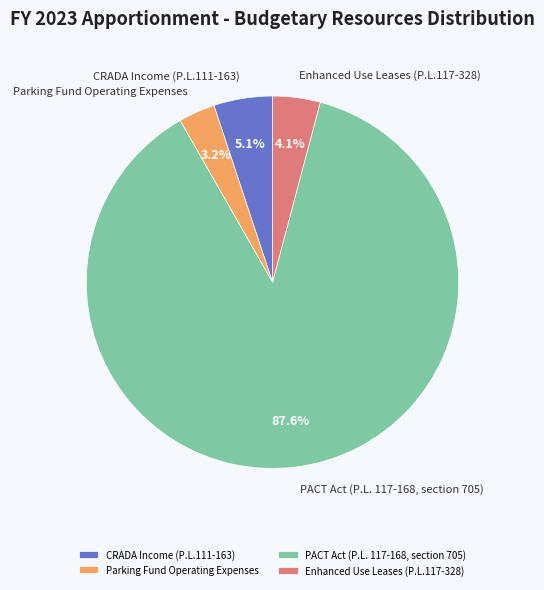

Is Enhanced Use Leases (P.L.117-328) the majority of the pie?

No